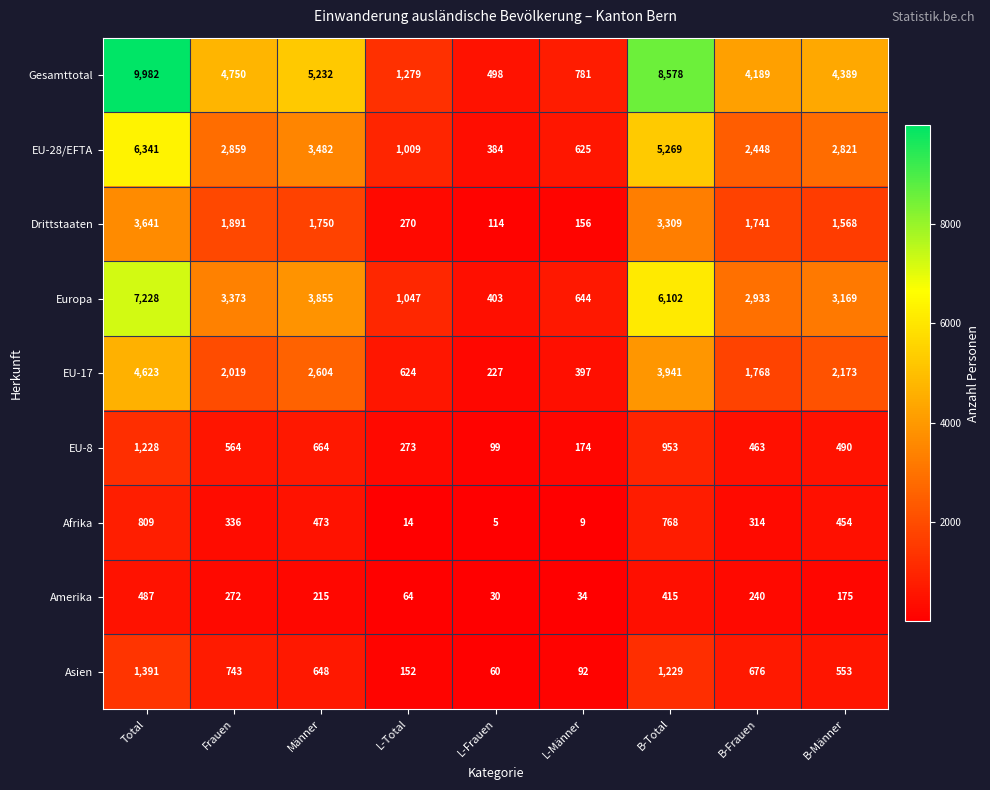

Which series has the largest total across all categories?

Gesamttotal